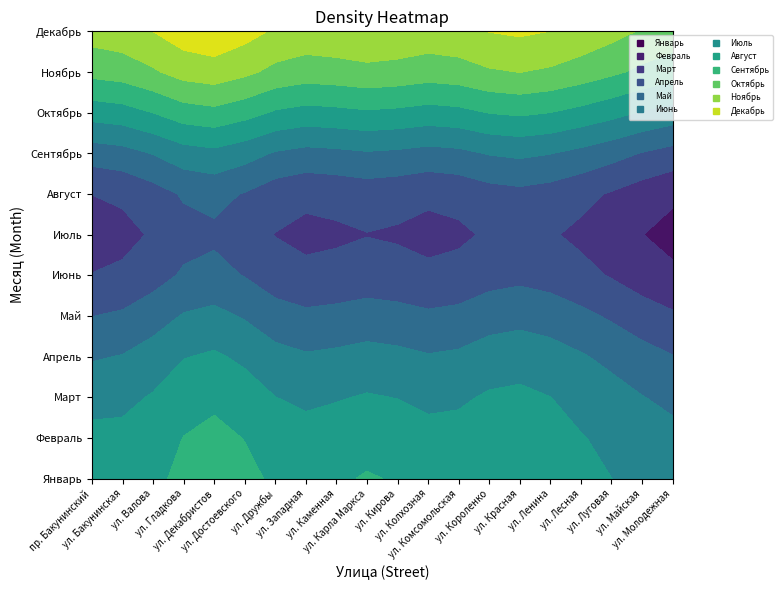

What is the sum of the Июль values at 19 and 6?

13